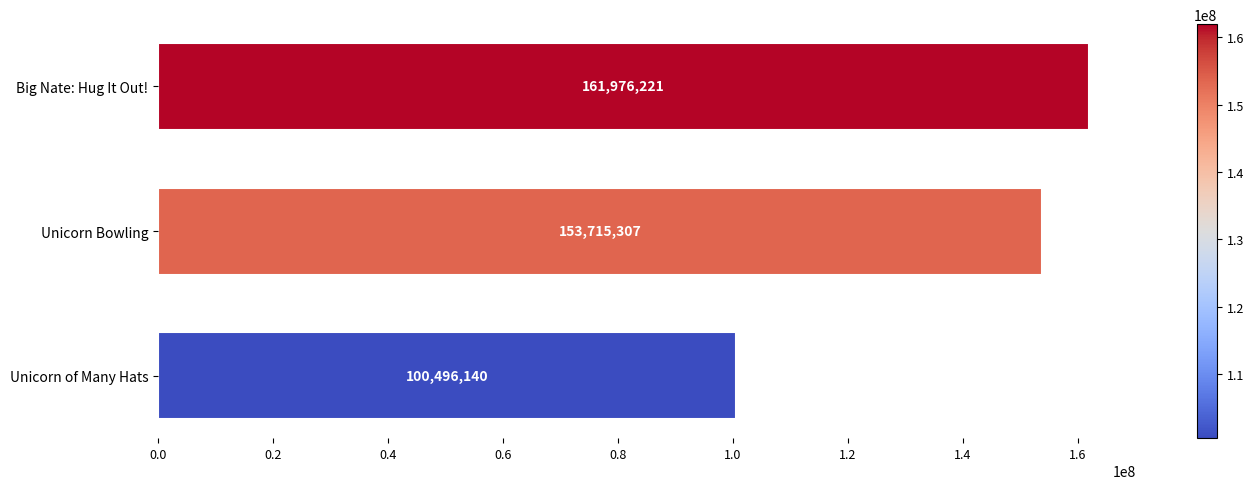

At which label is the value closest to 131236180?

Unicorn Bowling